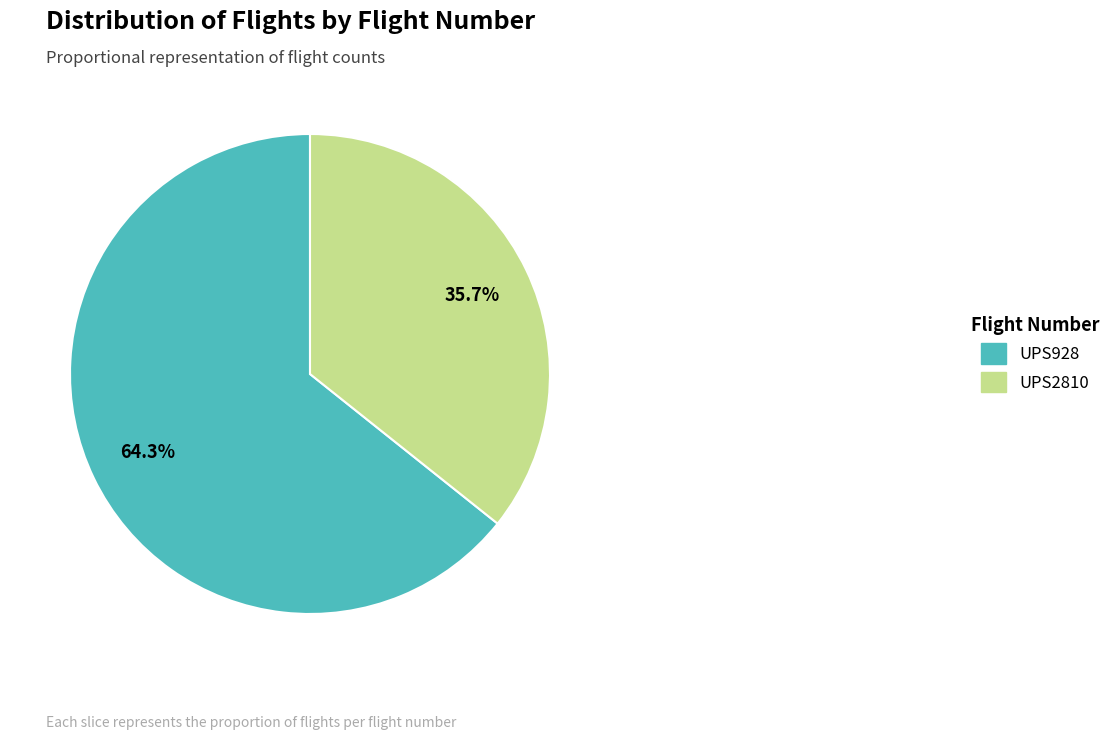

Does UPS2810 represent more than half of the total?

No